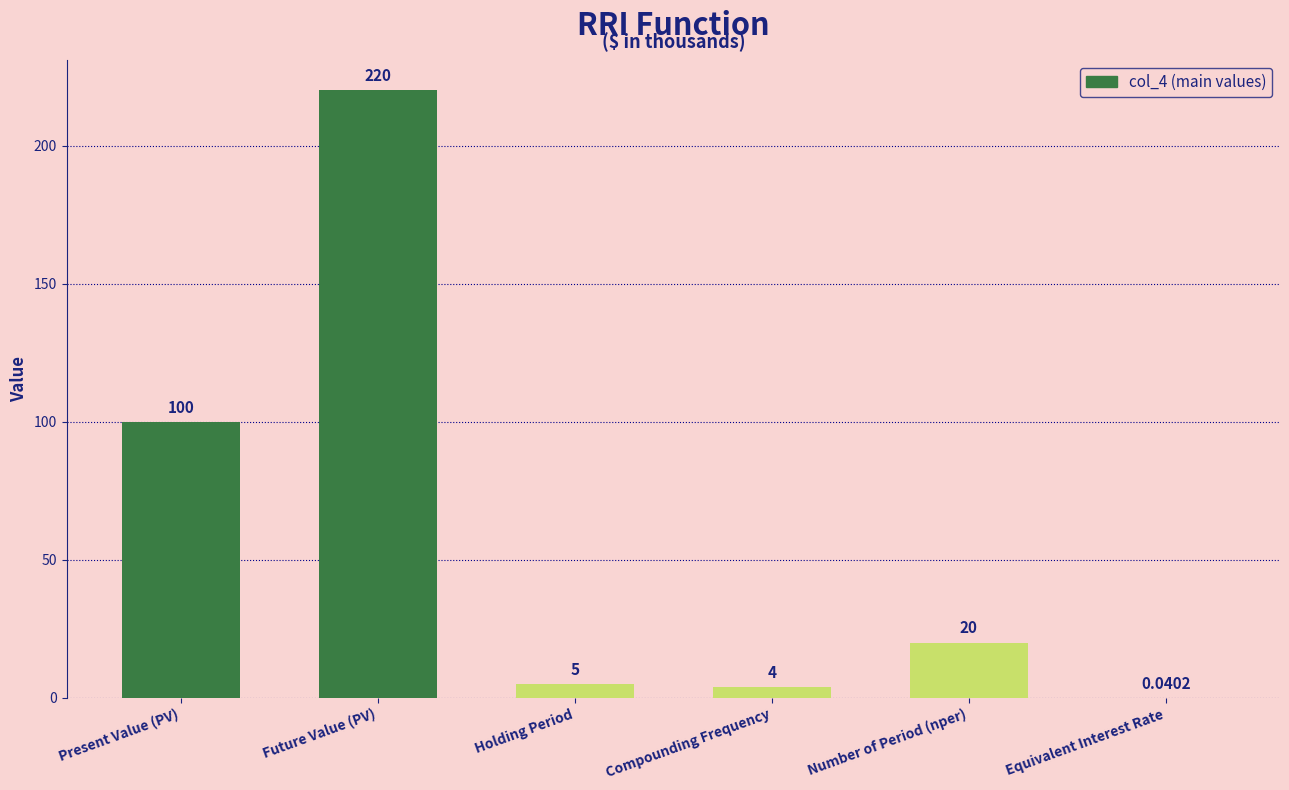

What is the sum of all values?

349.0